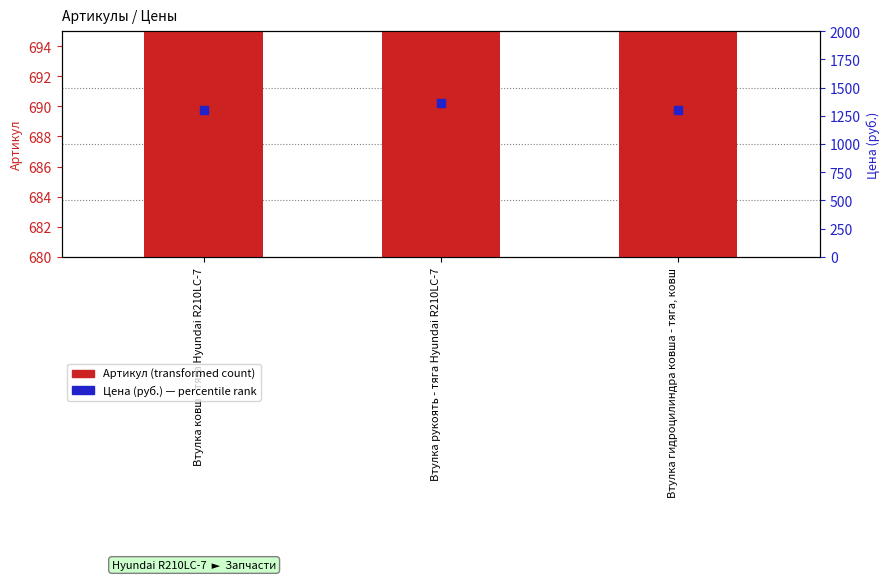

Which series has the largest total across all categories?

Цена (руб.)